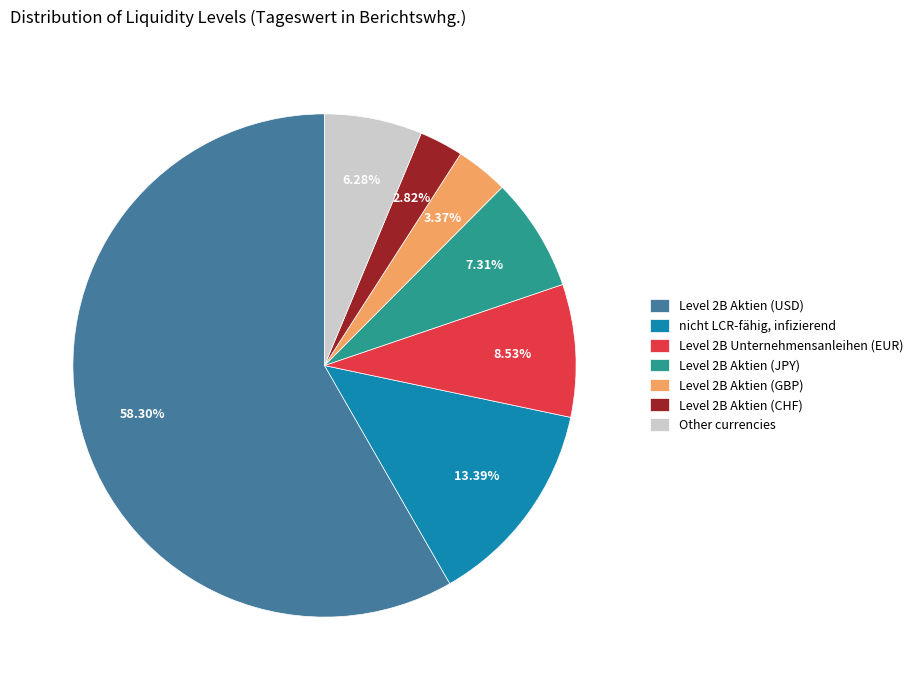

How many slices are in this pie chart?

7